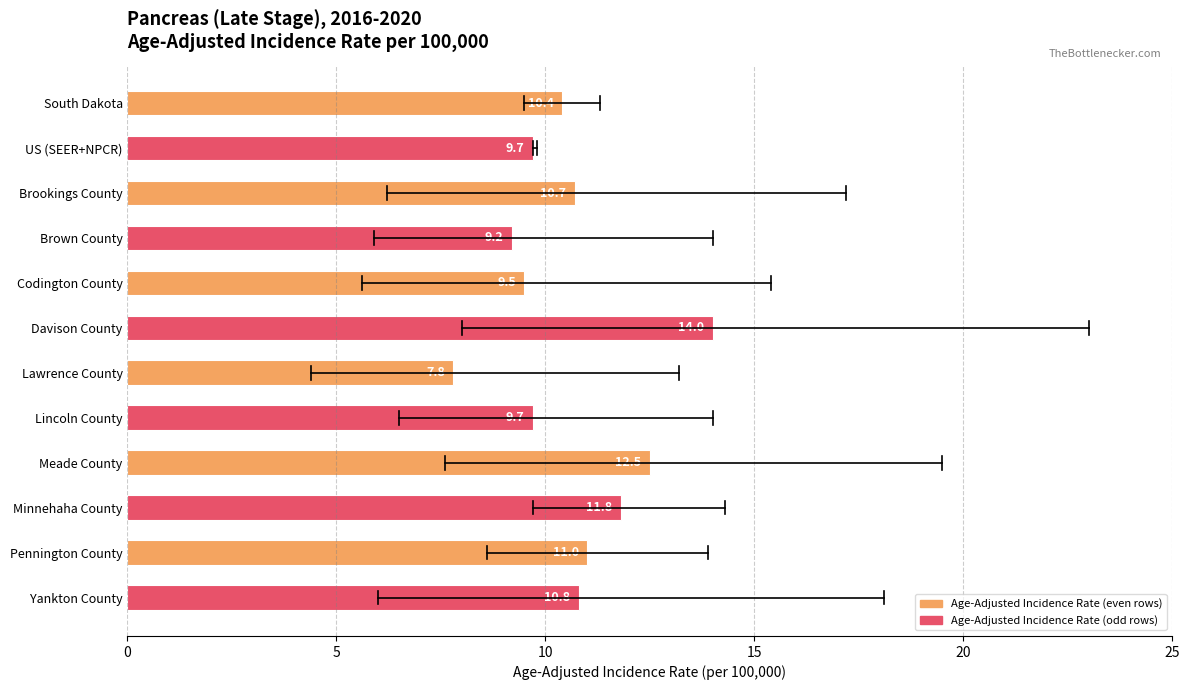

What is the minimum value shown in the chart?

7.8